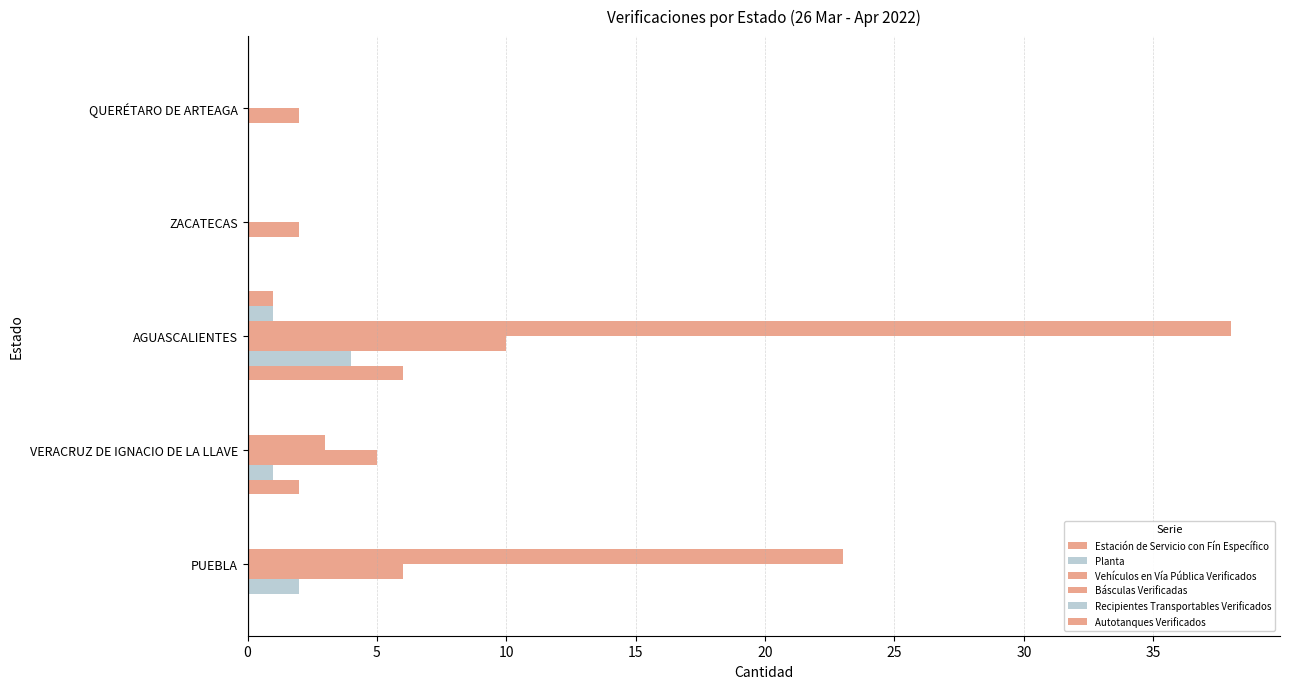

Count the number of data series in this chart.

6